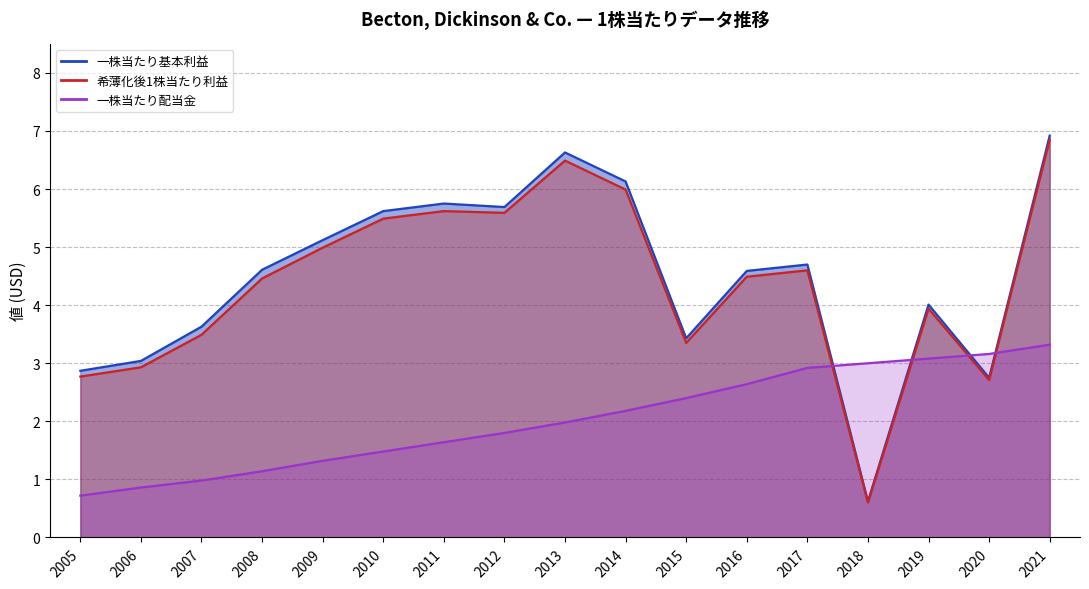

Rank the series by their maximum value, from highest to lowest.

一株当たり基本利益, 希薄化後1株当たり利益, 一株当たり配当金